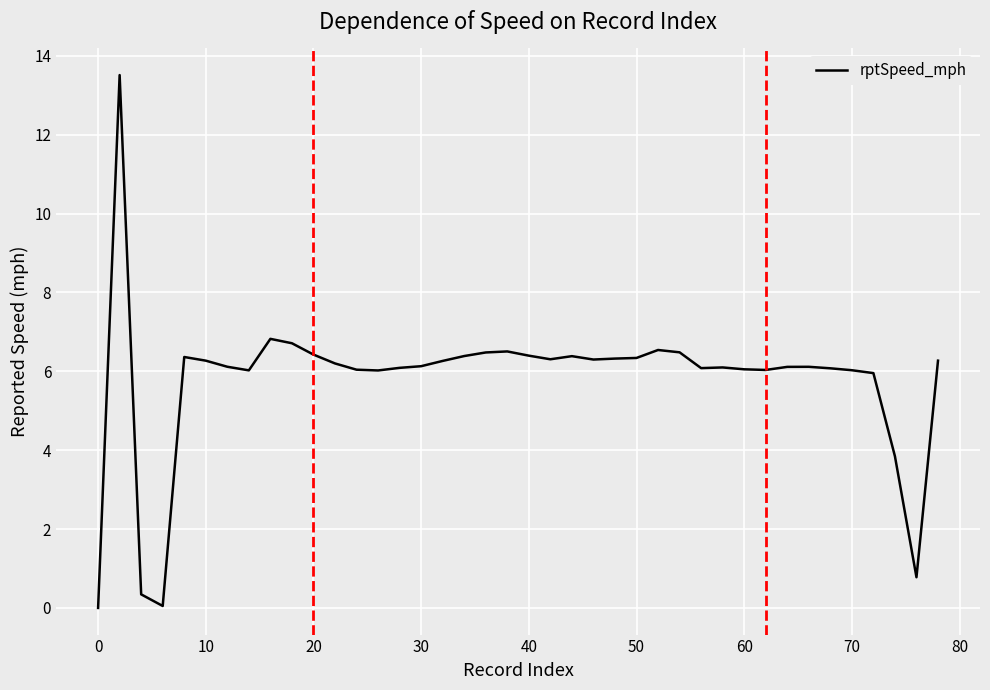

What is the difference between the maximum and minimum values?

13.5